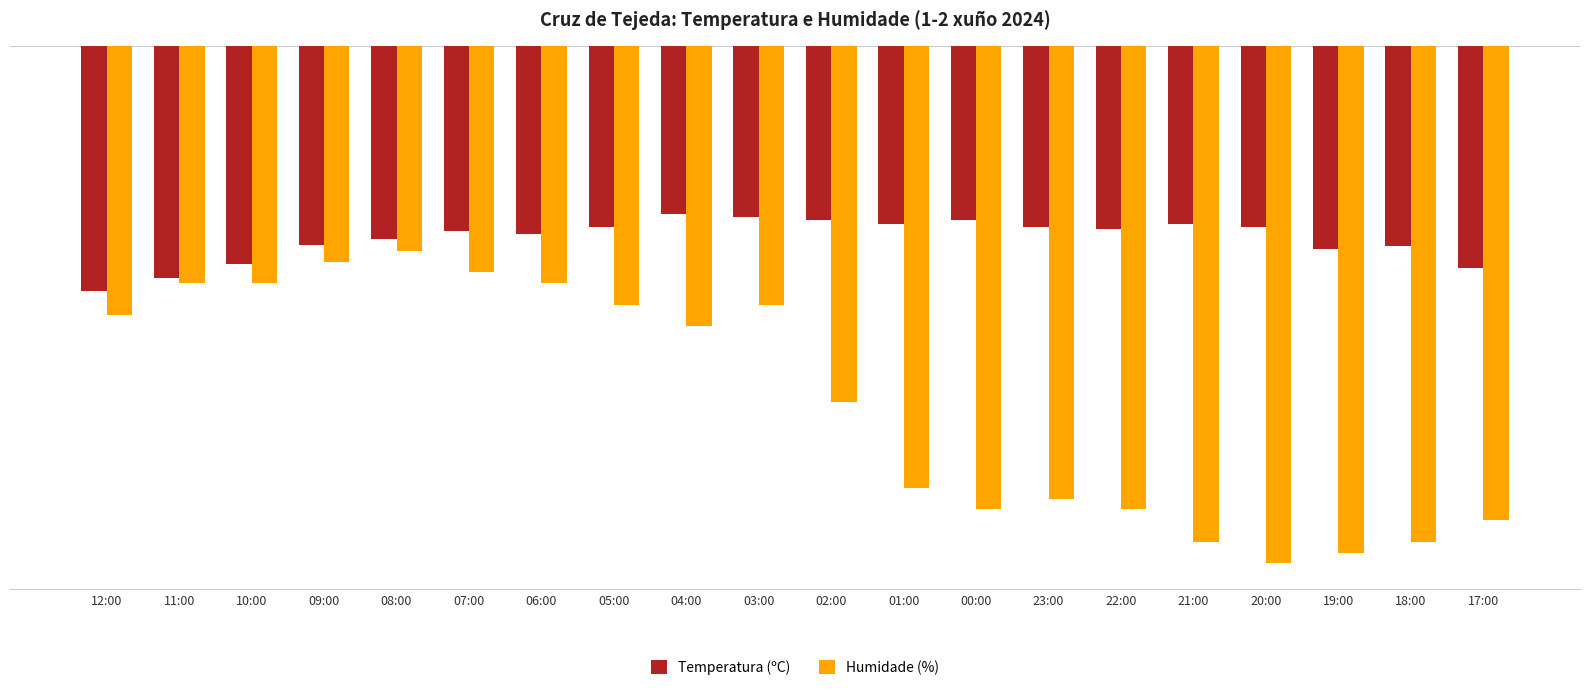

Where does the Humidade (%) series first go above -26?

12:00